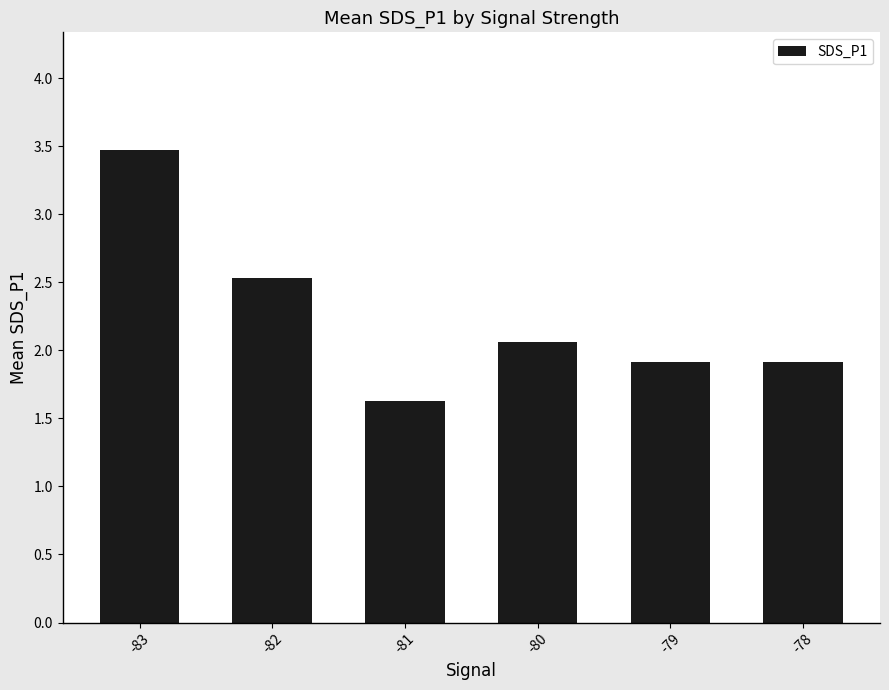

Read the value at -78.

1.9